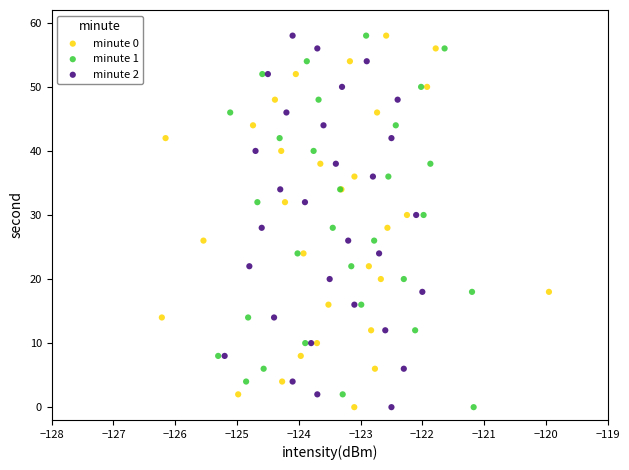

What are all the series names shown in the legend?

minute 0, minute 1, minute 2